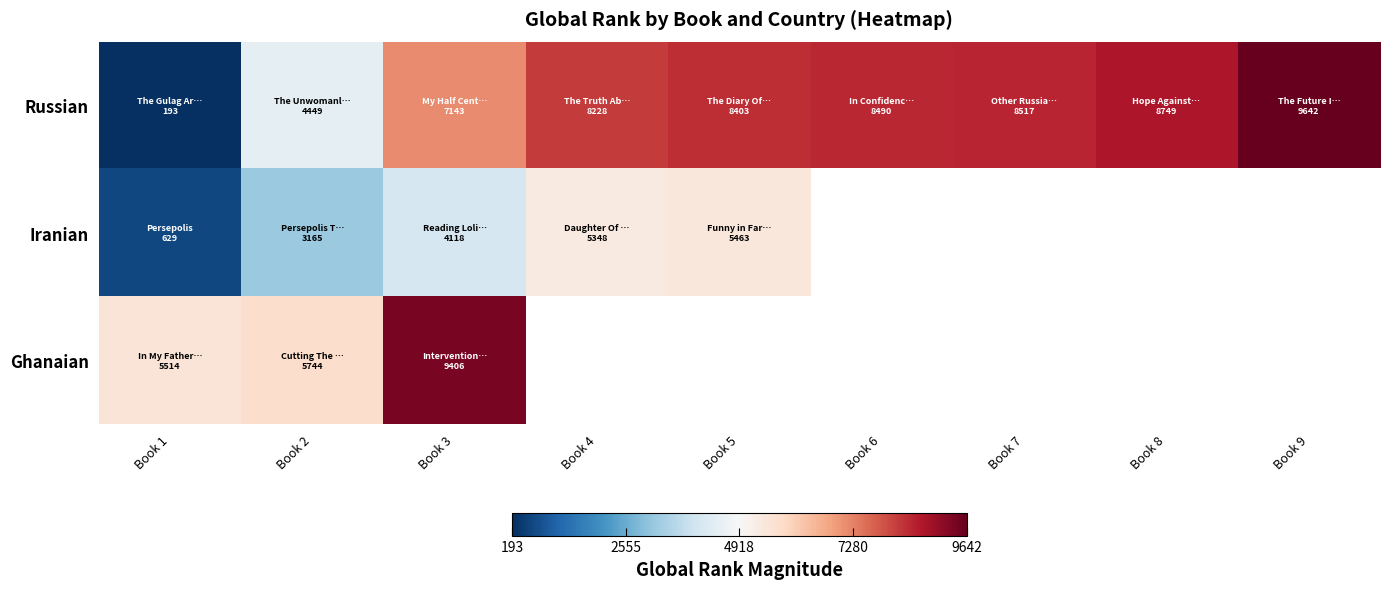

At how many categories does at least one series exceed 6778?

7